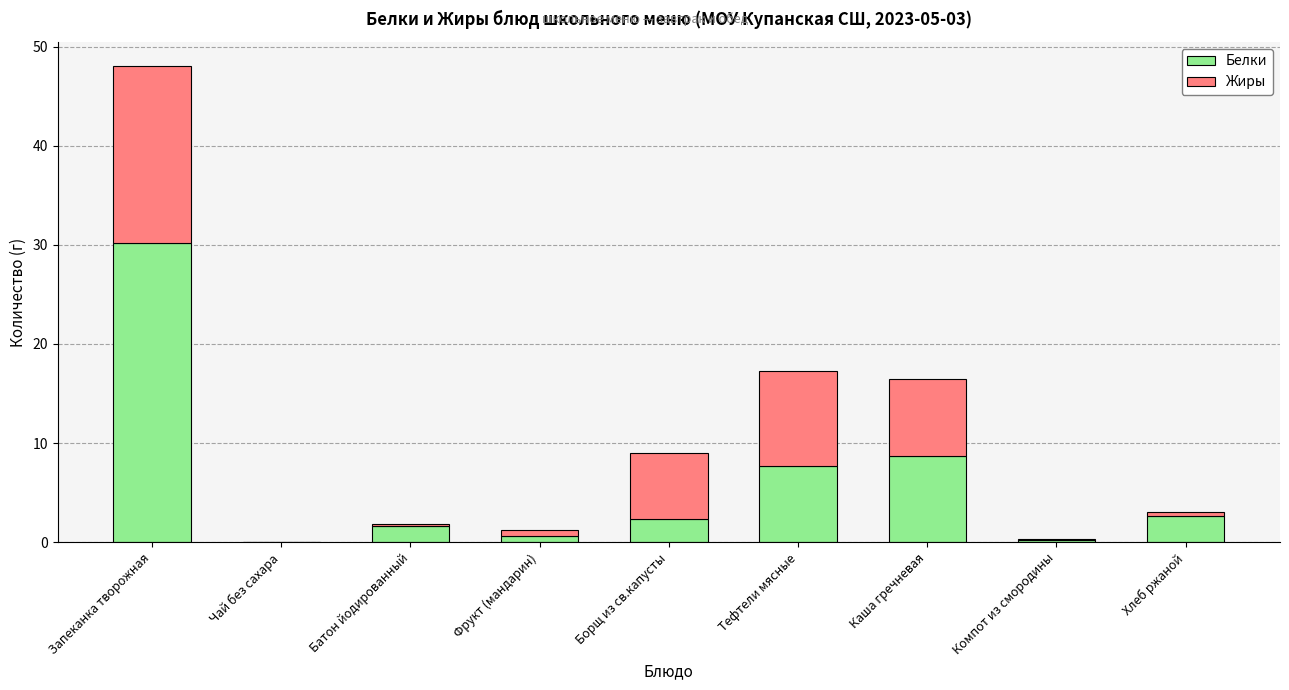

True or false: Белки has a value of 2.3 at Борщ из св.капусты.

True